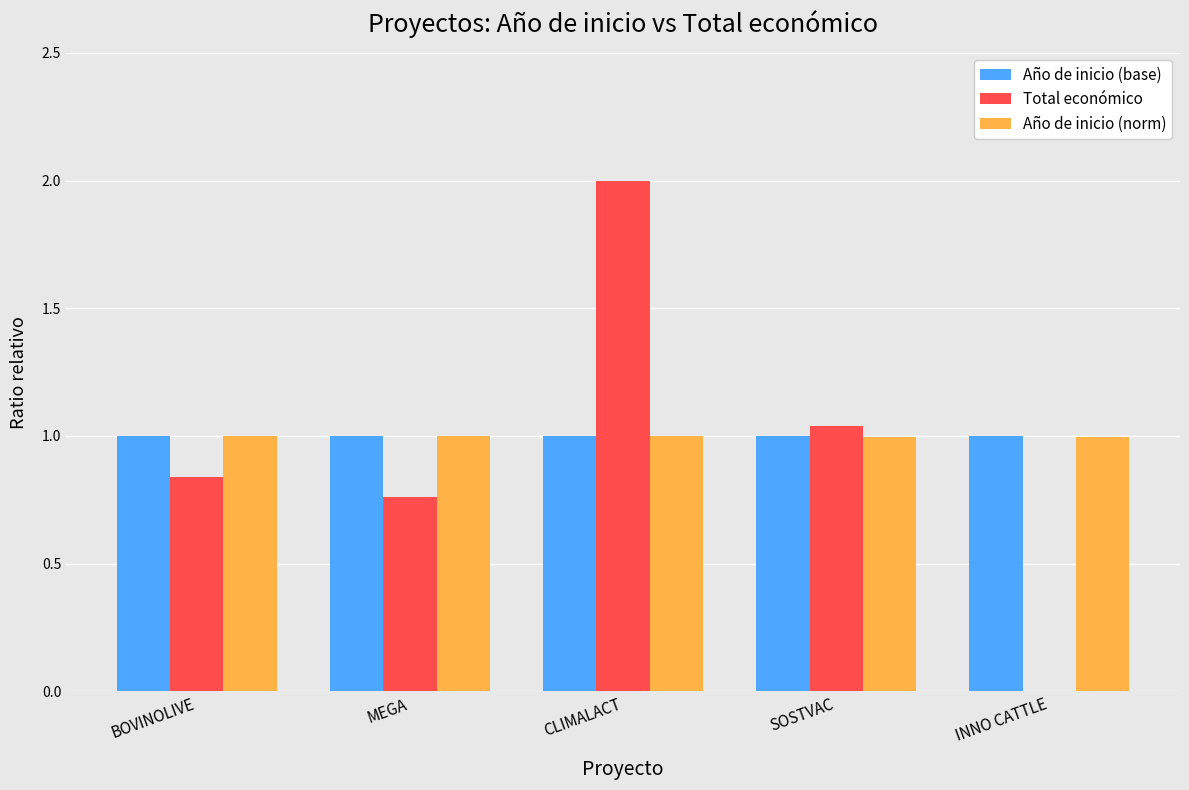

What is the sum of all Año de inicio (base) values?

5.0